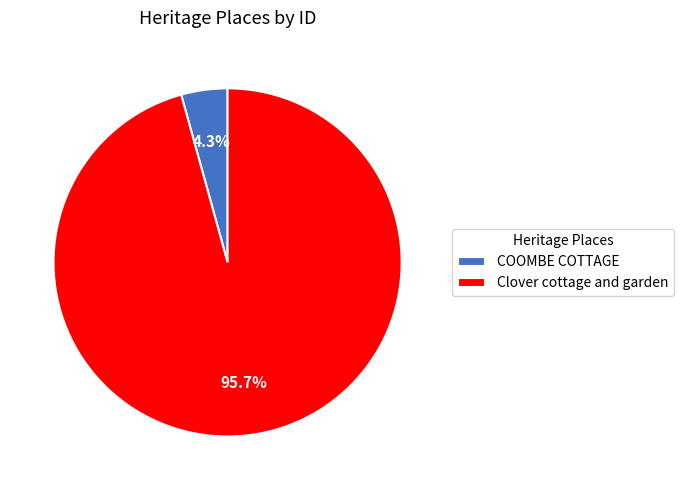

What portion of the pie excludes COOMBE COTTAGE?

95.7%